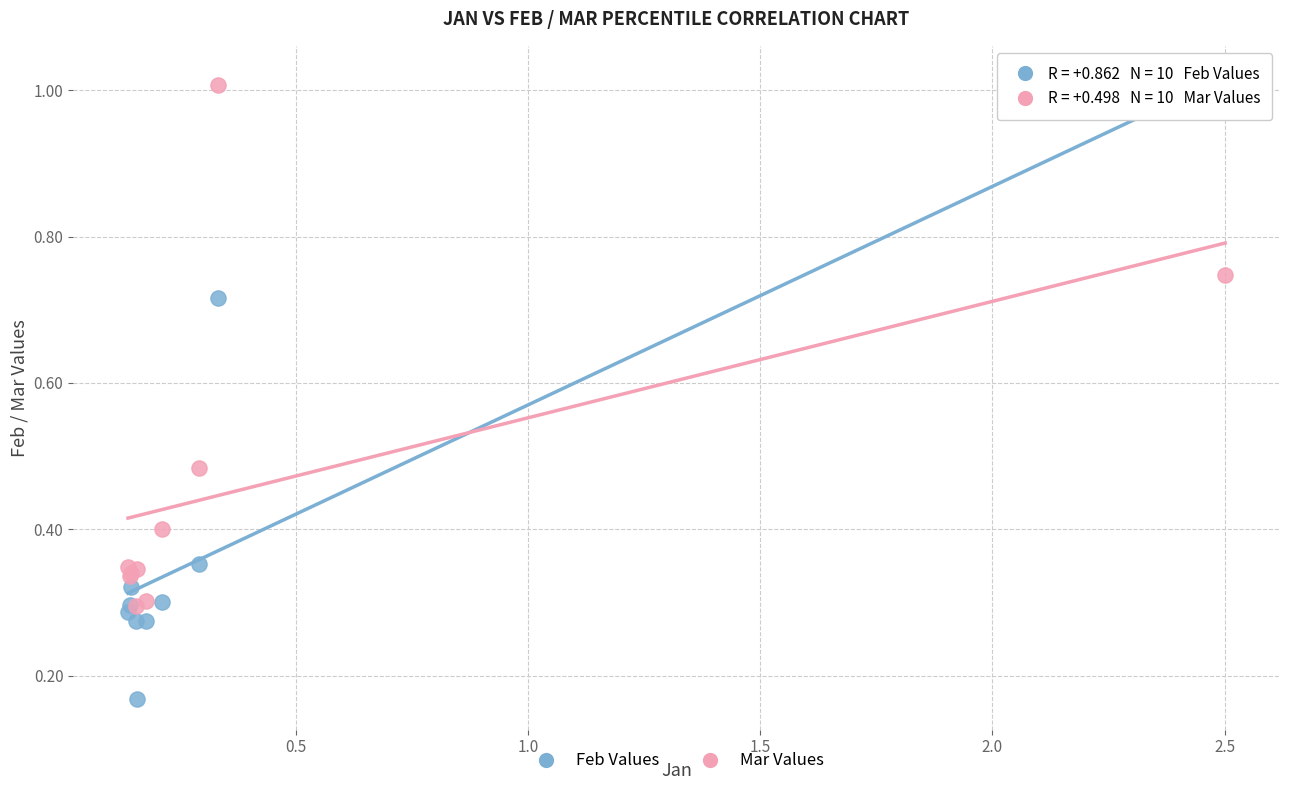

Which series has the widest spread of Y values?

Feb Values